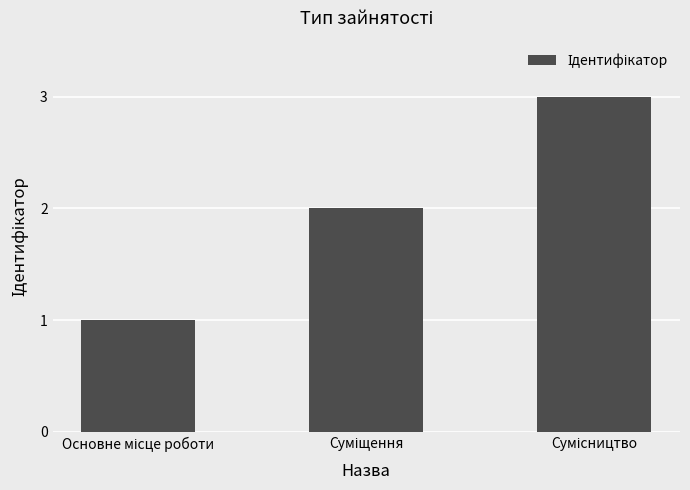

What is the maximum value shown in the chart?

3